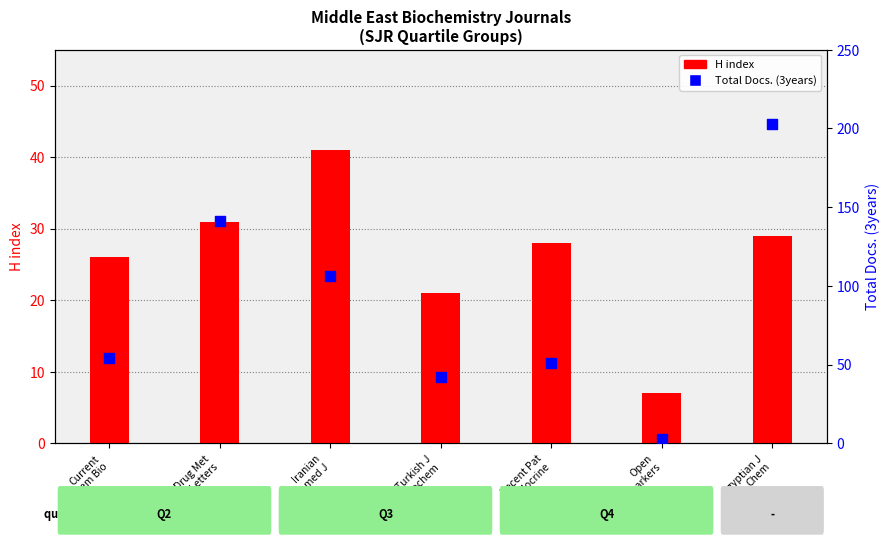

Is the value of H index at Current
Chem Bio greater than the value of Total Docs. (3years) at Open
Biomarkers?

Yes